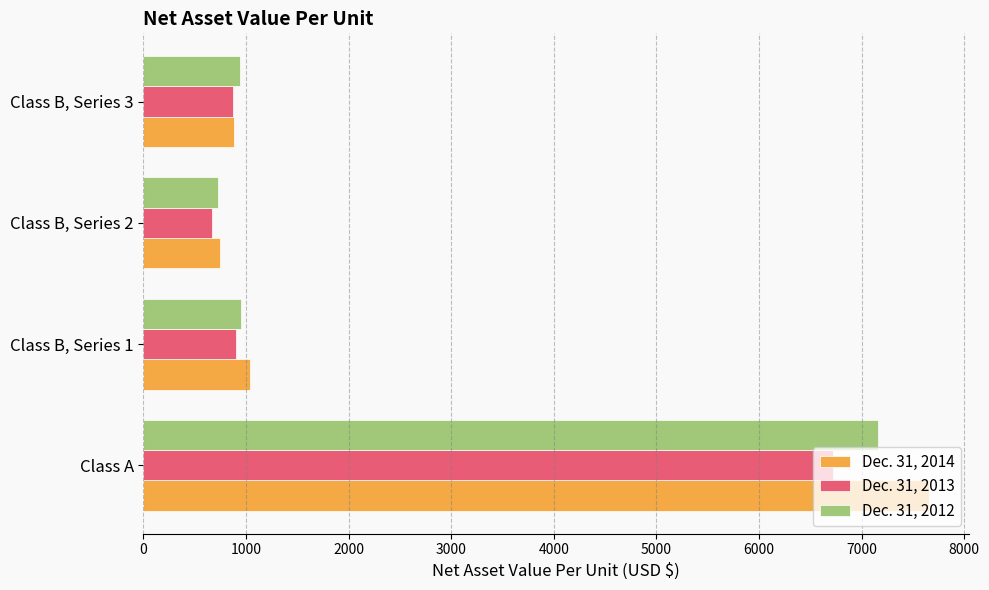

How many values in the Dec. 31, 2012 series exceed 951?

2